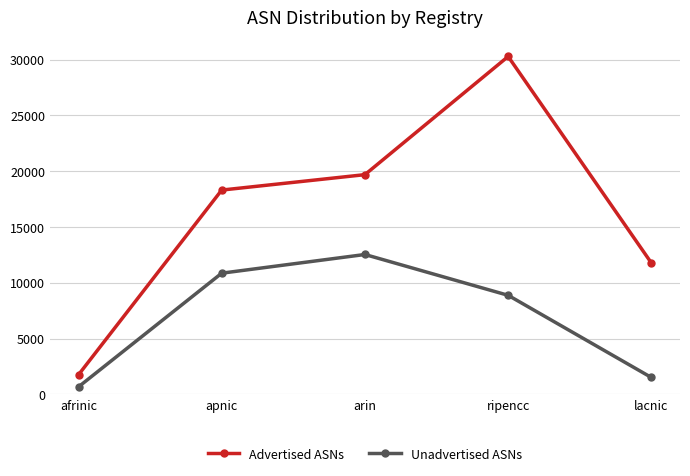

What is the difference between the Advertised ASNs values at ripencc and lacnic?

18503